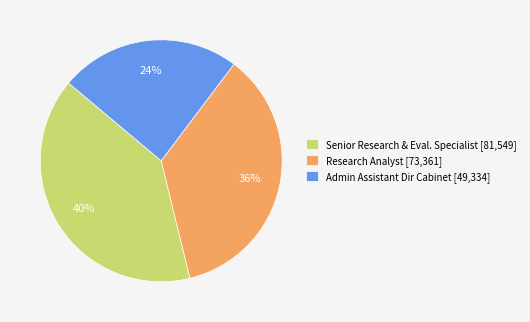

To the nearest percent, what portion does Admin Assistant Dir Cabinet represent?

24%